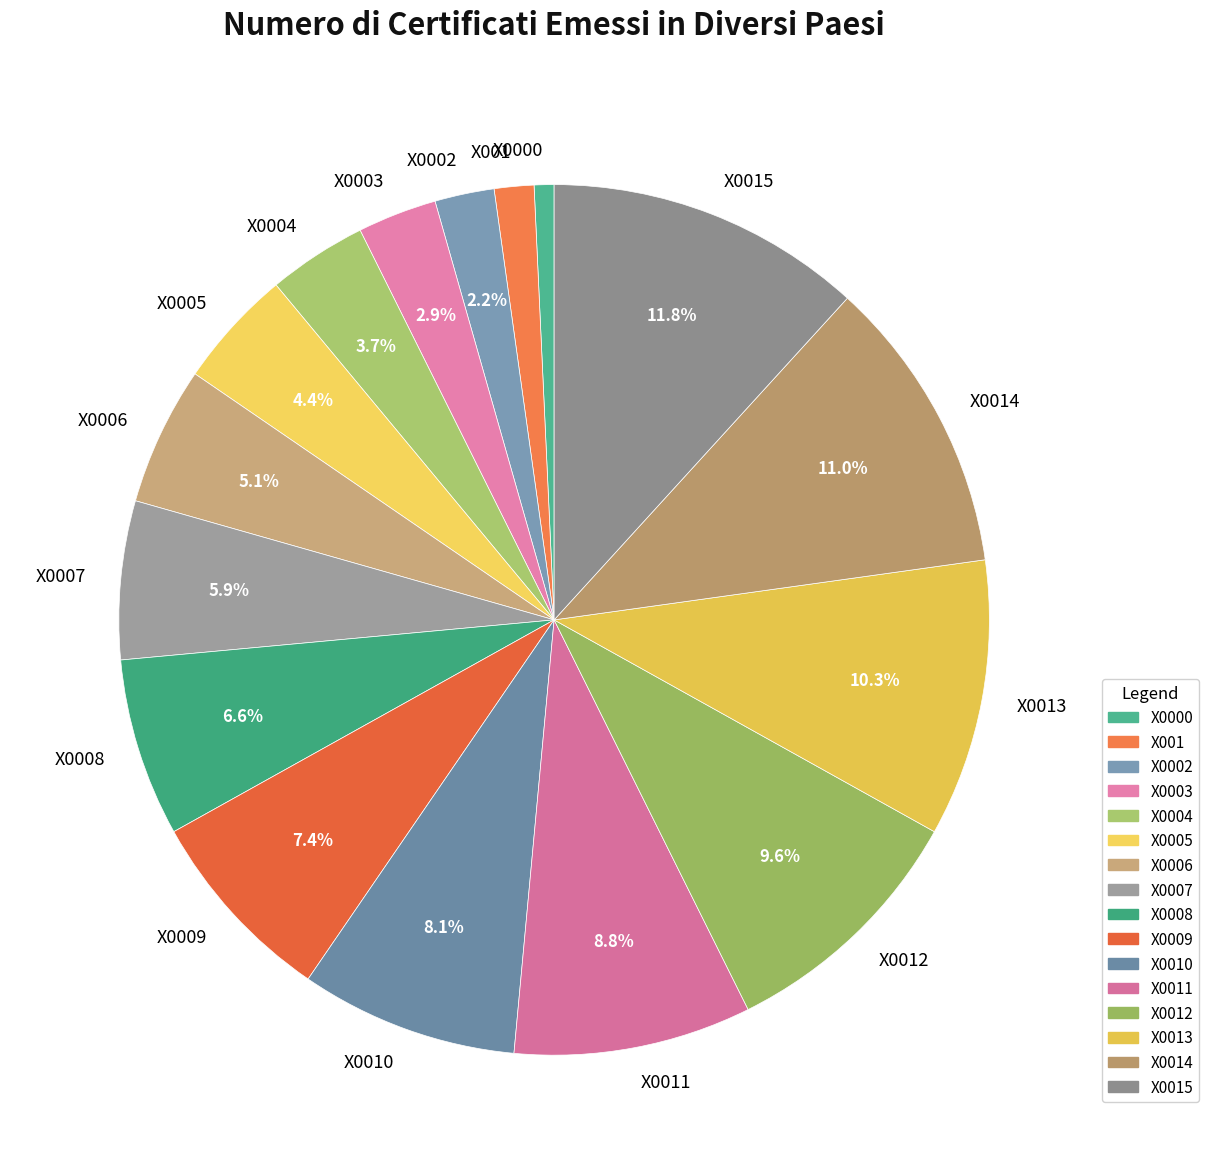

Approximately how many times larger is the value at X001 compared to X0004?

0.4